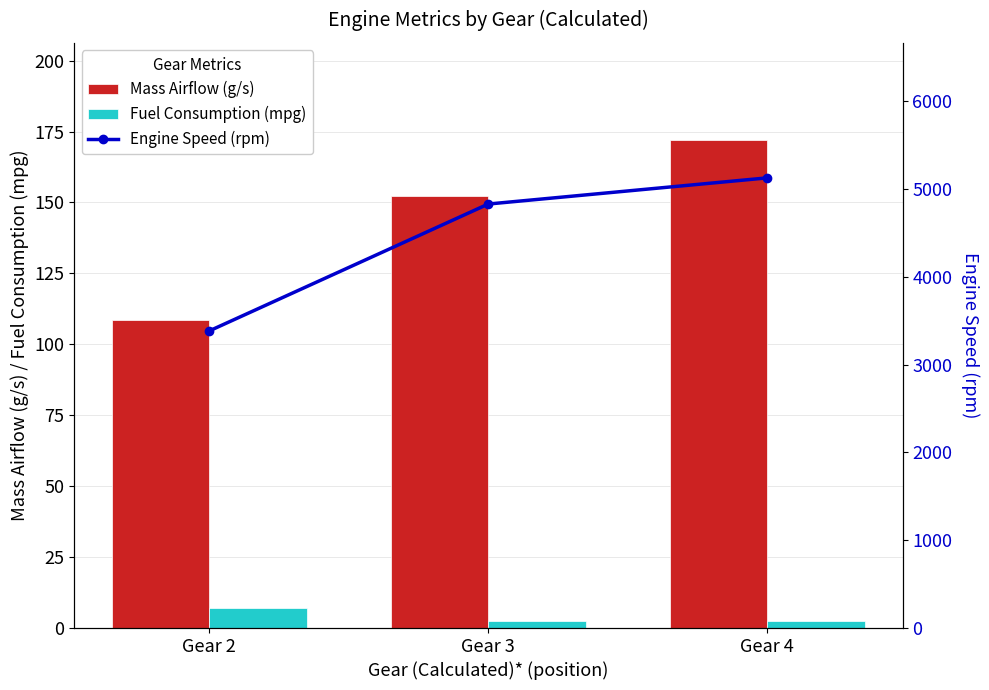

What is the sum of the Mass Airflow (g/s) values at Gear 2 and Gear 4?

280.4